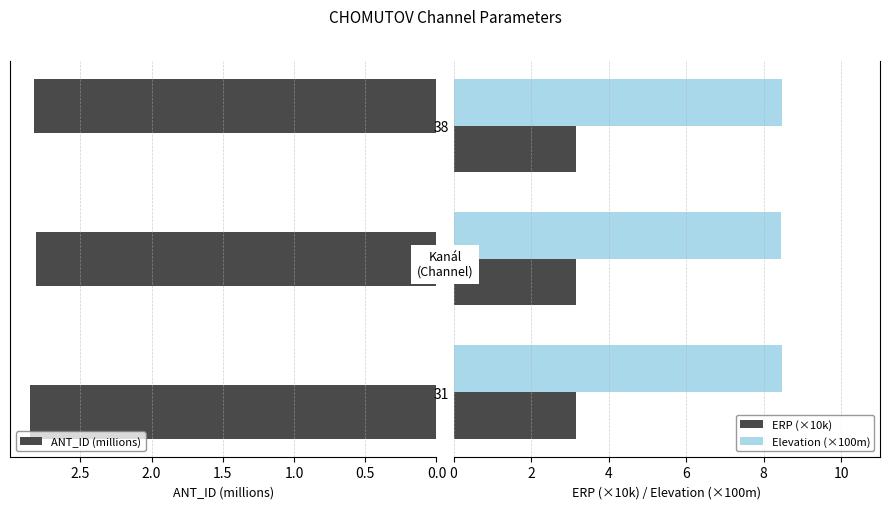

What is the highest value of the ERP (×10k) series?

3.2